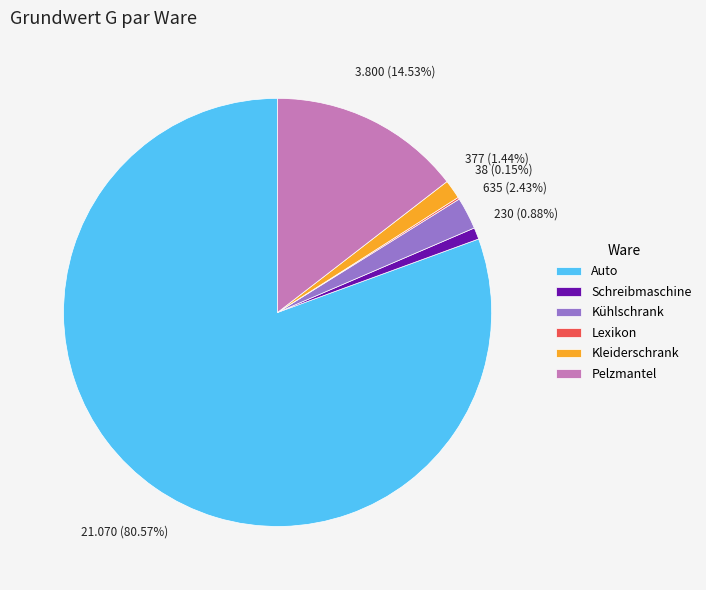

What percentage is the Kühlschrank slice, to the nearest percent?

2%